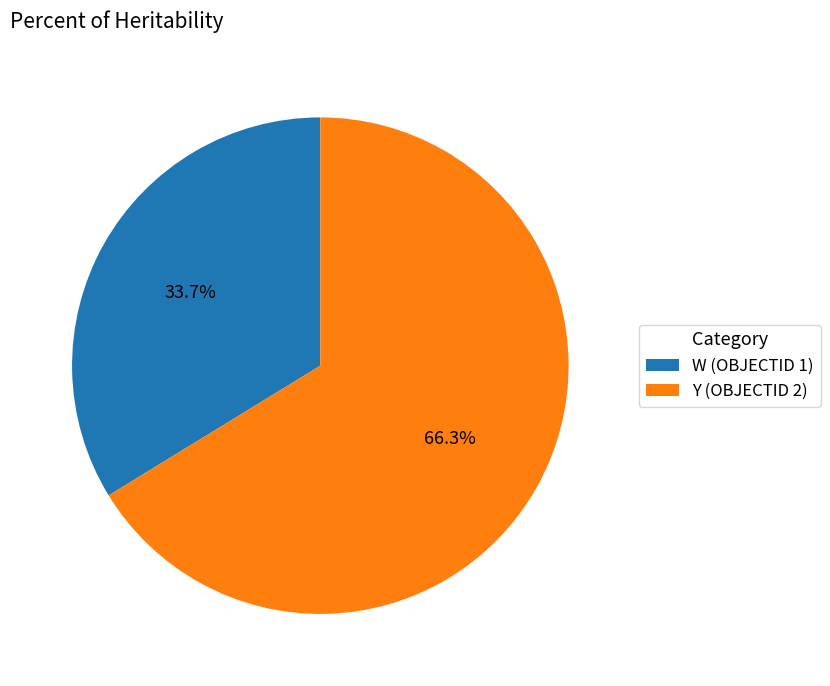

Is the sum of W (OBJECTID 1) and Y (OBJECTID 2) greater than half?

Yes